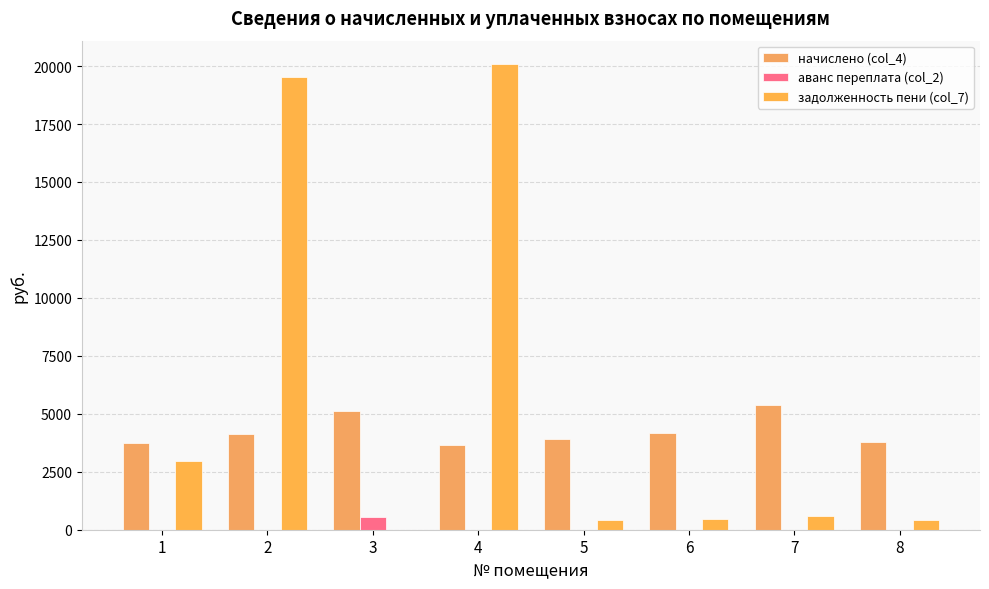

What is the highest value of the начислено (col_4) series?

5365.4